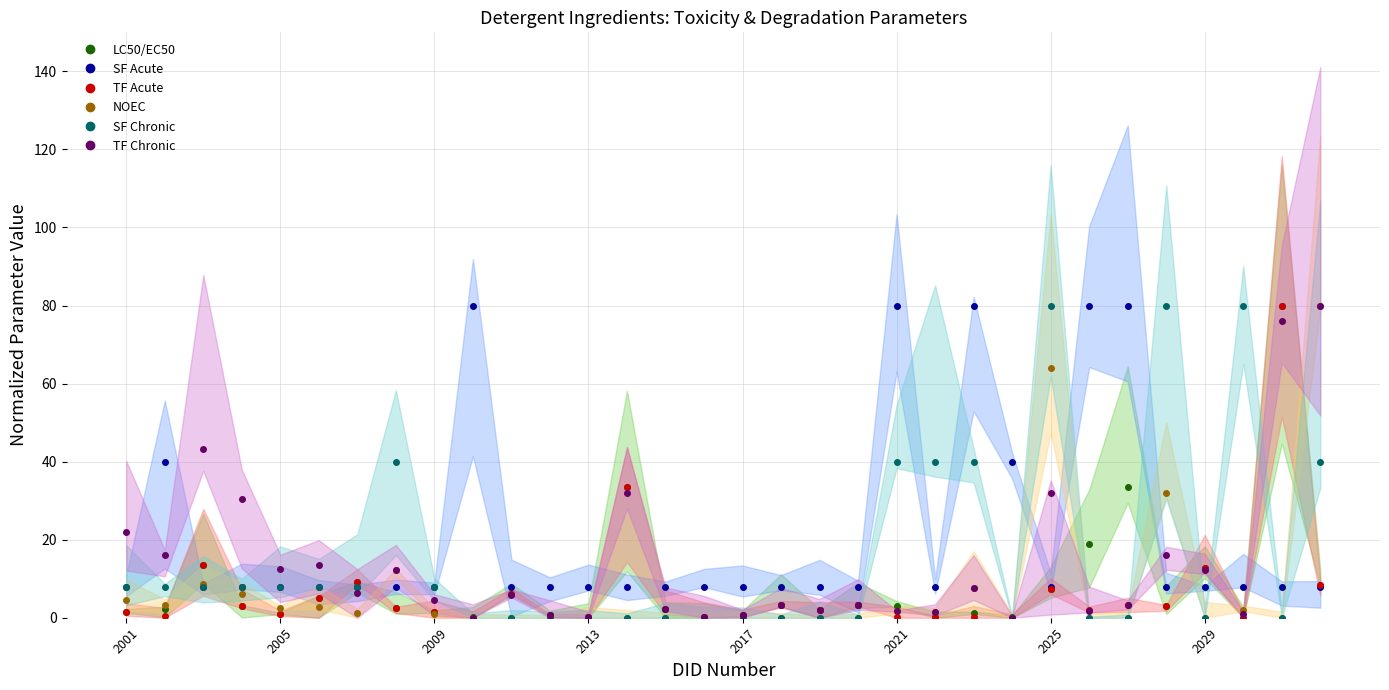

Is this an area chart (filled region under the line)?

No